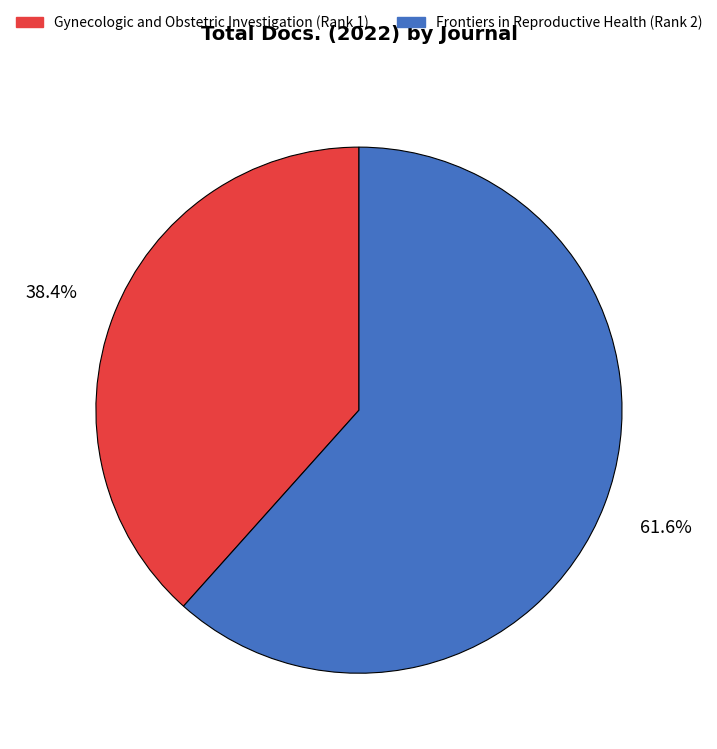

Approximately how many times larger is the value at Gynecologic and Obstetric Investigation (Rank 1) compared to Frontiers in Reproductive Health (Rank 2)?

0.6